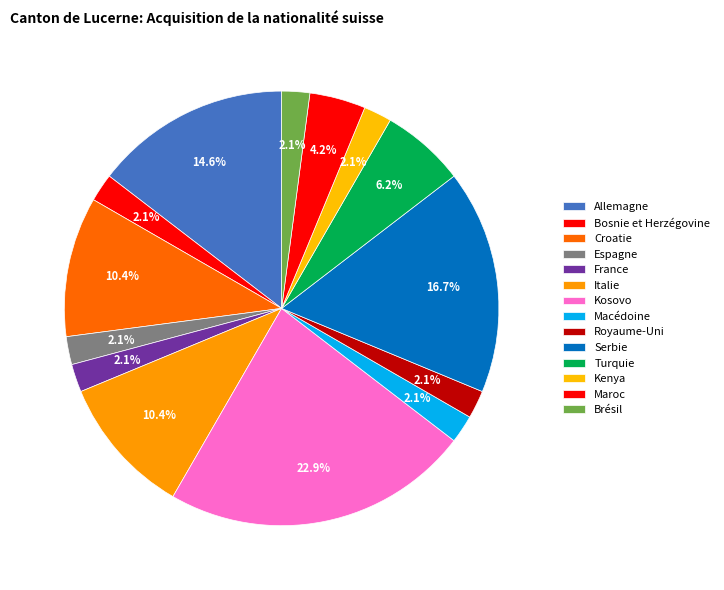

How many slices are in this pie chart?

14